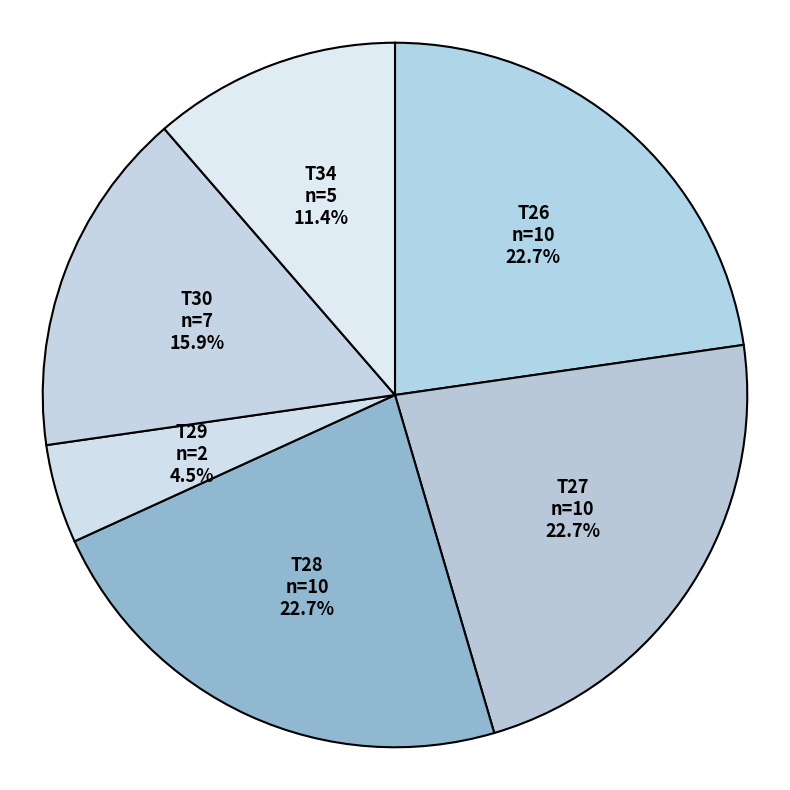

Is it true that T34 is 11% of the pie?

True